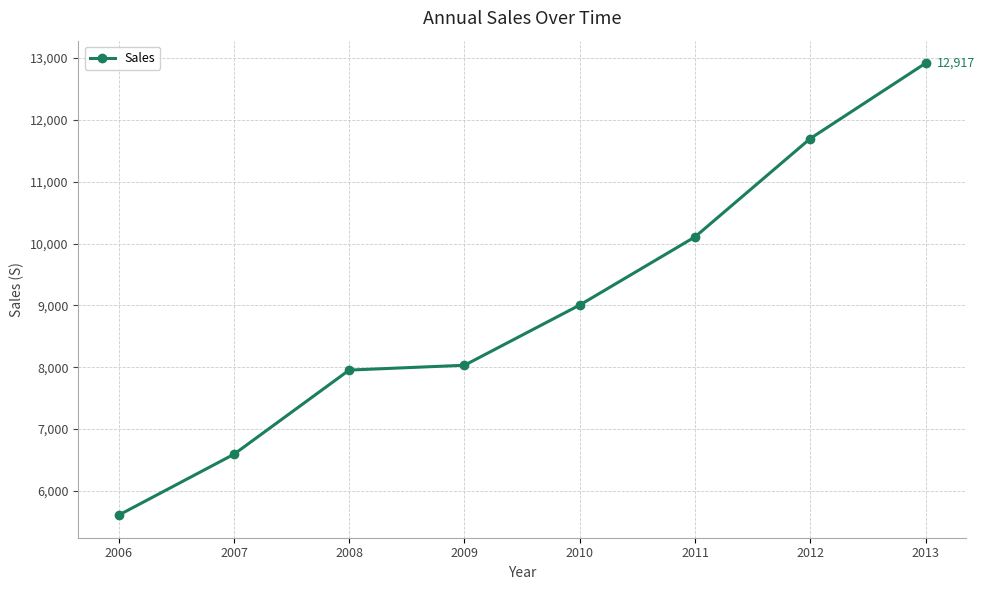

What is the minimum value shown in the chart?

5607.4